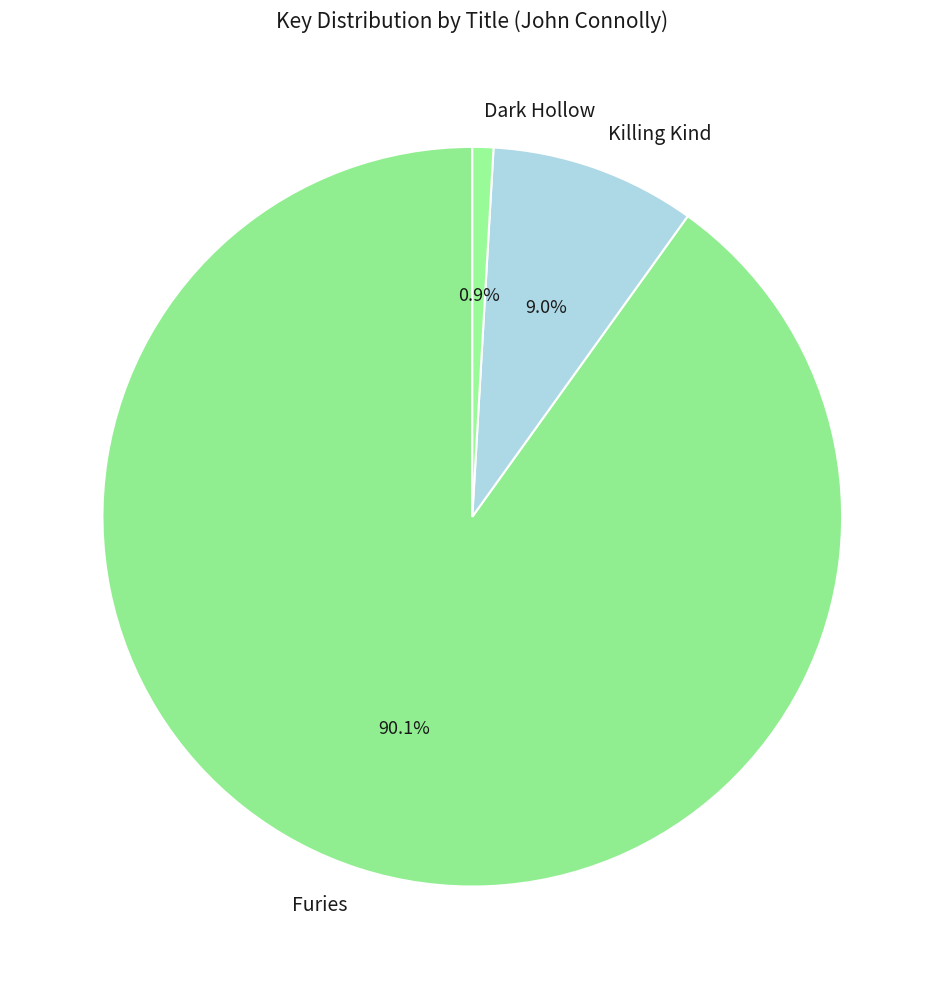

Count the number of slices in the pie.

3